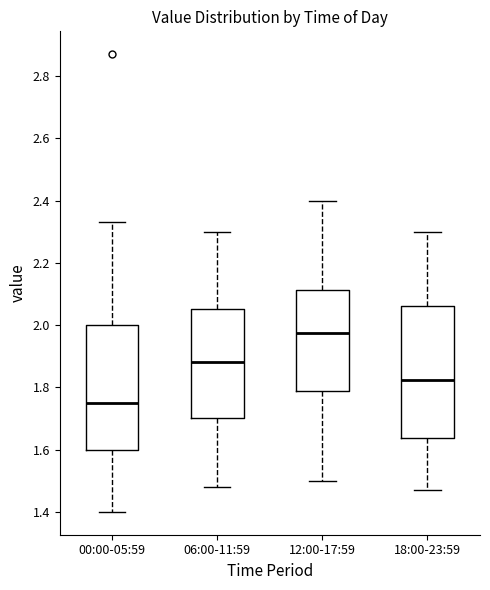

Which box's median line is the highest?

12:00-17:59